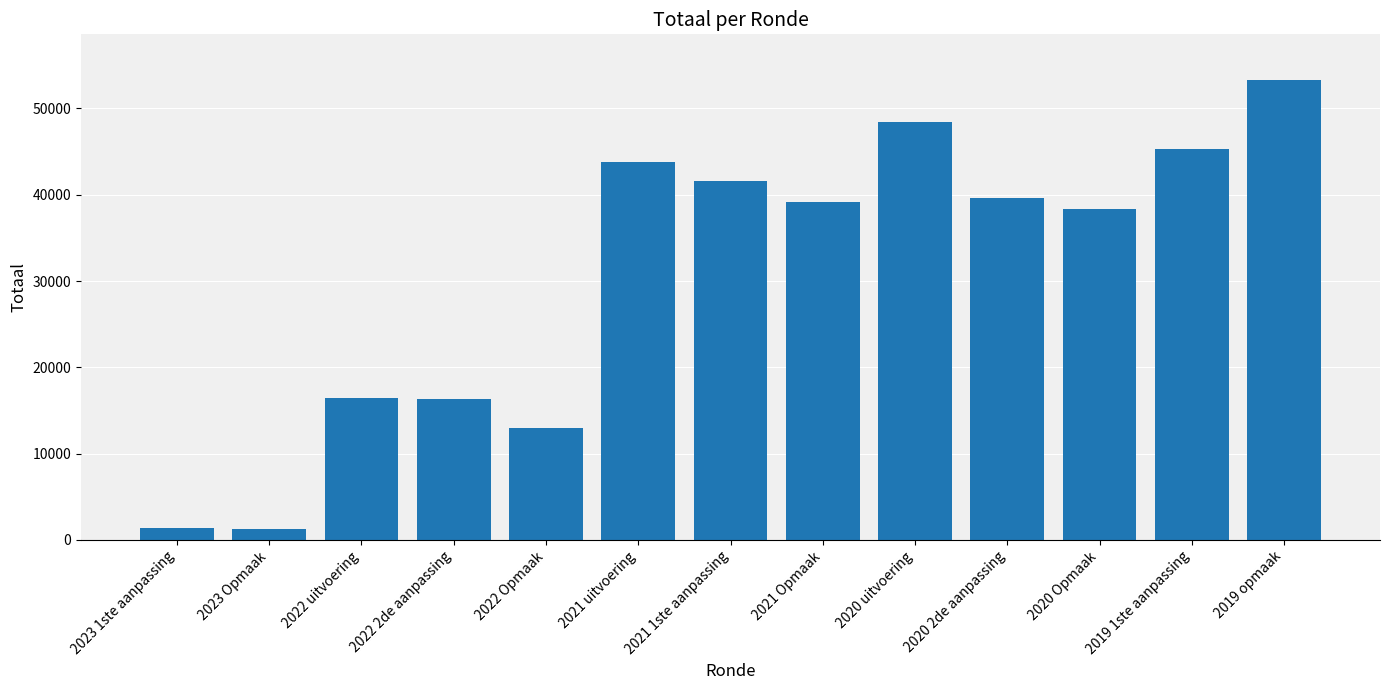

What is the sum of all values?

398145